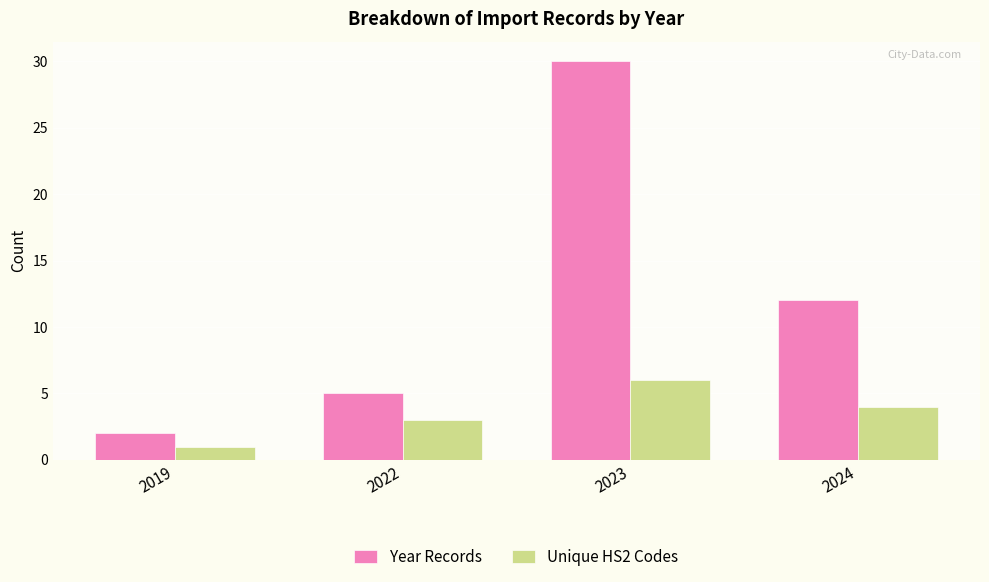

At how many categories does at least one series exceed 28?

1